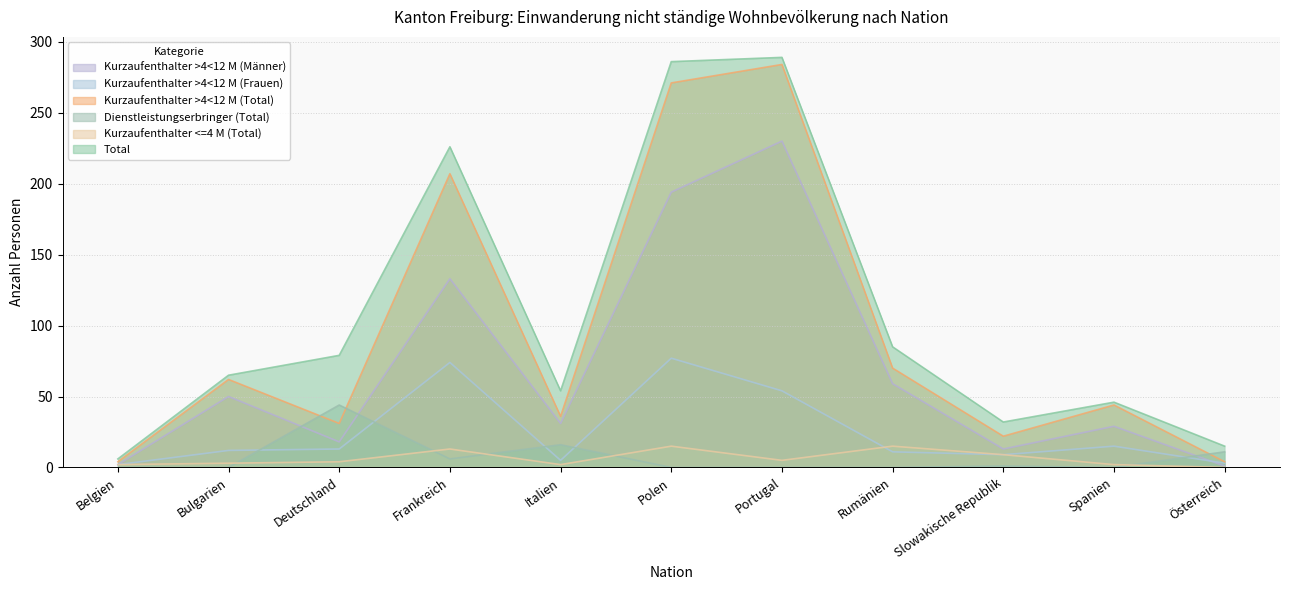

Reading left to right, list all the values displayed in this chart.

Total: 6	65	79	226	54	286	289	85	32	46	15
Kurzaufenthalter >4<12 M (Total): 4	62	31	207	36	271	284	70	22	44	4
Kurzaufenthalter >4<12 M (Frauen): 2	12	13	74	5	77	54	11	9	15	3
Kurzaufenthalter >4<12 M (Männer): 2	50	18	133	31	194	230	59	13	29	1
Dienstleistungserbringer (Total): 0	0	44	6	16	0	0	0	1	0	11
Kurzaufenthalter <=4 M (Total): 2	3	4	13	2	15	5	15	9	2	0